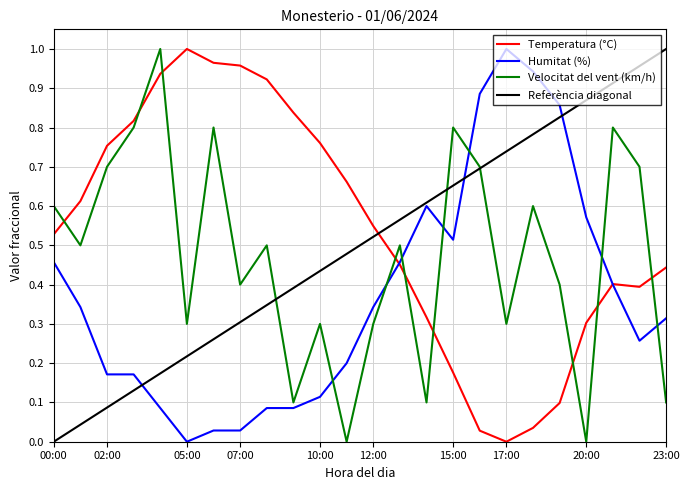

How many times do Temperatura (°C) and Velocitat del vent (km/h) cross each other?

9